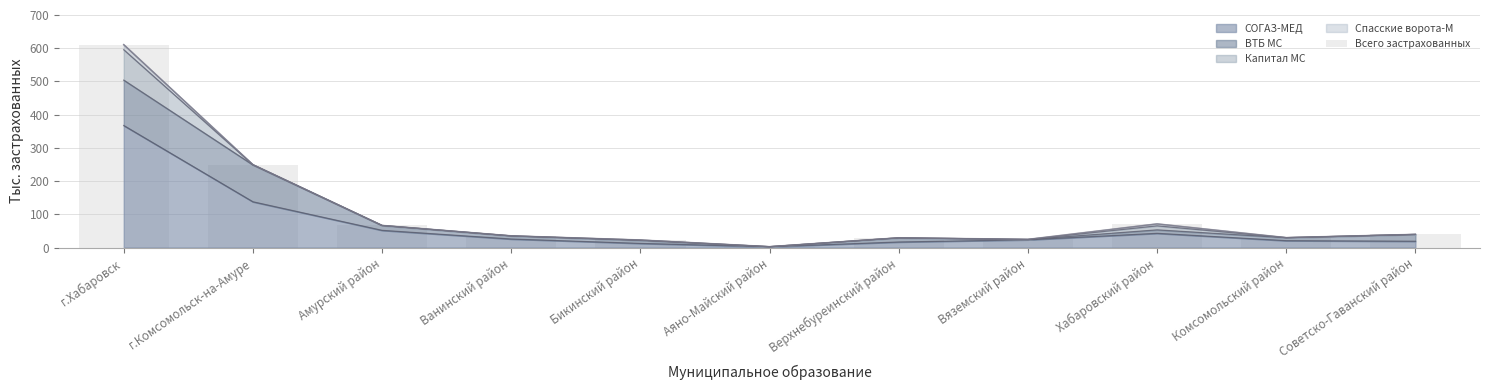

Reading left to right, extract all data points from this chart.

610.2	249.2	66.4	35.1	22.6	2.5	29.2	24.5	71.1	29.7	39.5